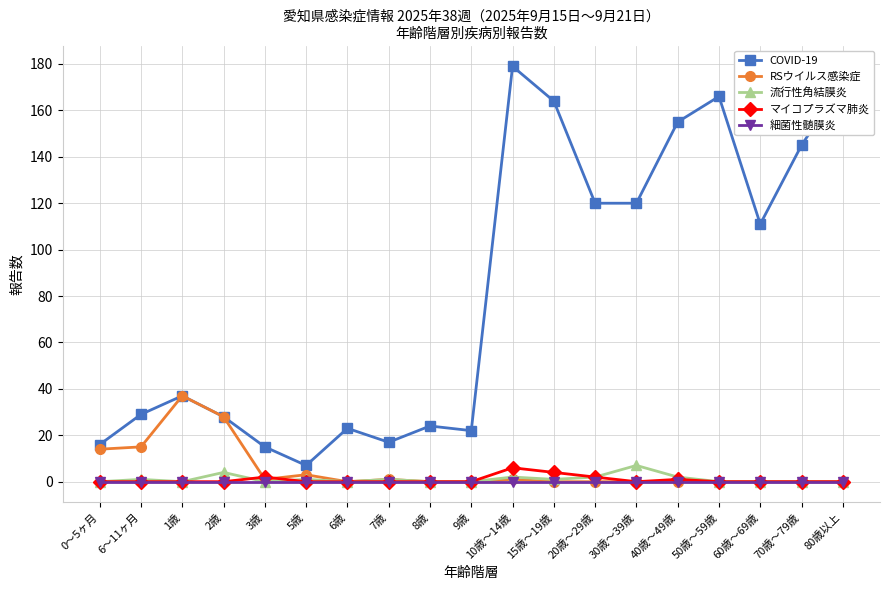

Reading left to right, what are all the values shown in this chart?

COVID-19: 0～5ヶ月=16	6～11ヶ月=29	1歳=37	2歳=28	3歳=15	5歳=7	6歳=23	7歳=17	8歳=24	9歳=22	10歳～14歳=179	15歳～19歳=164	20歳～29歳=120	30歳～39歳=120	40歳～49歳=155	50歳～59歳=166	60歳～69歳=111	70歳～79歳=145	80歳以上=172
RSウイルス感染症: 0～5ヶ月=14	6～11ヶ月=15	1歳=37	2歳=28	3歳=1	5歳=3	6歳=0	7歳=1	8歳=0	9歳=0	10歳～14歳=1	15歳～19歳=0	20歳～29歳=0	30歳～39歳=0	40歳～49歳=0	50歳～59歳=0	60歳～69歳=0	70歳～79歳=0	80歳以上=0
流行性角結膜炎: 0～5ヶ月=0	6～11ヶ月=1	1歳=0	2歳=4	3歳=0	5歳=1	6歳=0	7歳=1	8歳=0	9歳=0	10歳～14歳=2	15歳～19歳=1	20歳～29歳=2	30歳～39歳=7	40歳～49歳=2	50歳～59歳=0	60歳～69歳=0	70歳～79歳=0	80歳以上=0
マイコプラズマ肺炎: 0～5ヶ月=0	6～11ヶ月=0	1歳=0	2歳=0	3歳=2	5歳=0	6歳=0	7歳=0	8歳=0	9歳=0	10歳～14歳=6	15歳～19歳=4	20歳～29歳=2	30歳～39歳=0	40歳～49歳=1	50歳～59歳=0	60歳～69歳=0	70歳～79歳=0	80歳以上=0
細菌性髄膜炎: 0～5ヶ月=0	6～11ヶ月=0	1歳=0	2歳=0	3歳=0	5歳=0	6歳=0	7歳=0	8歳=0	9歳=0	10歳～14歳=0	15歳～19歳=0	20歳～29歳=0	30歳～39歳=0	40歳～49歳=0	50歳～59歳=0	60歳～69歳=0	70歳～79歳=0	80歳以上=0